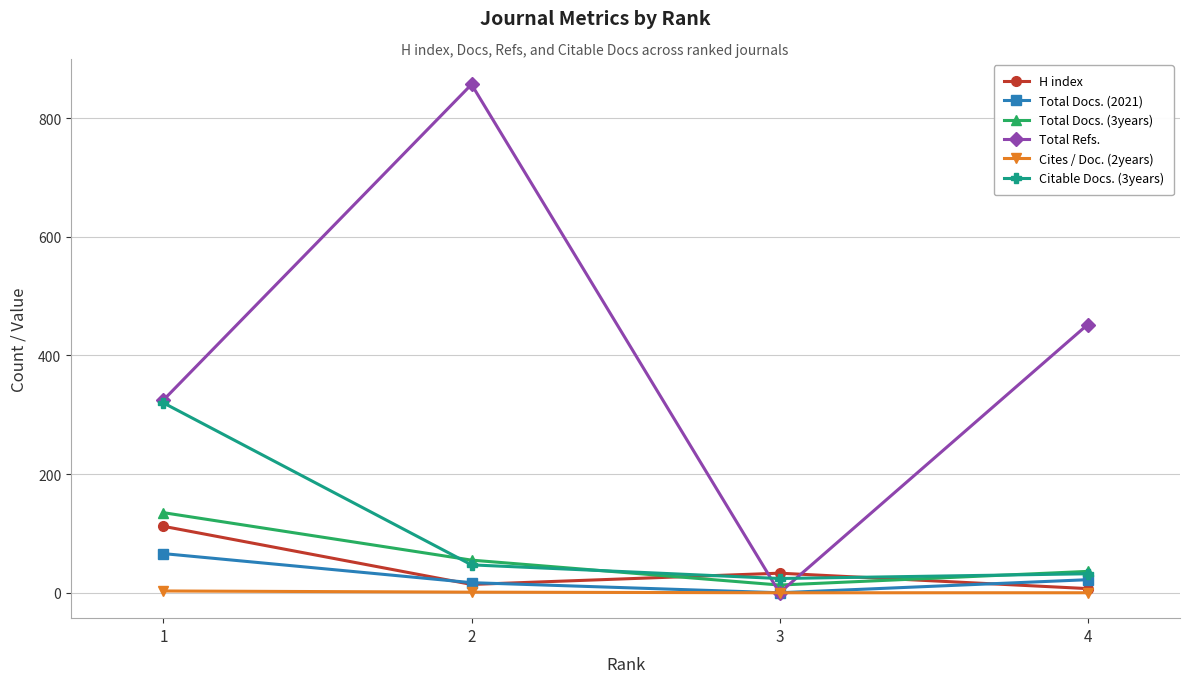

Is this an area chart (filled region under the line)?

No